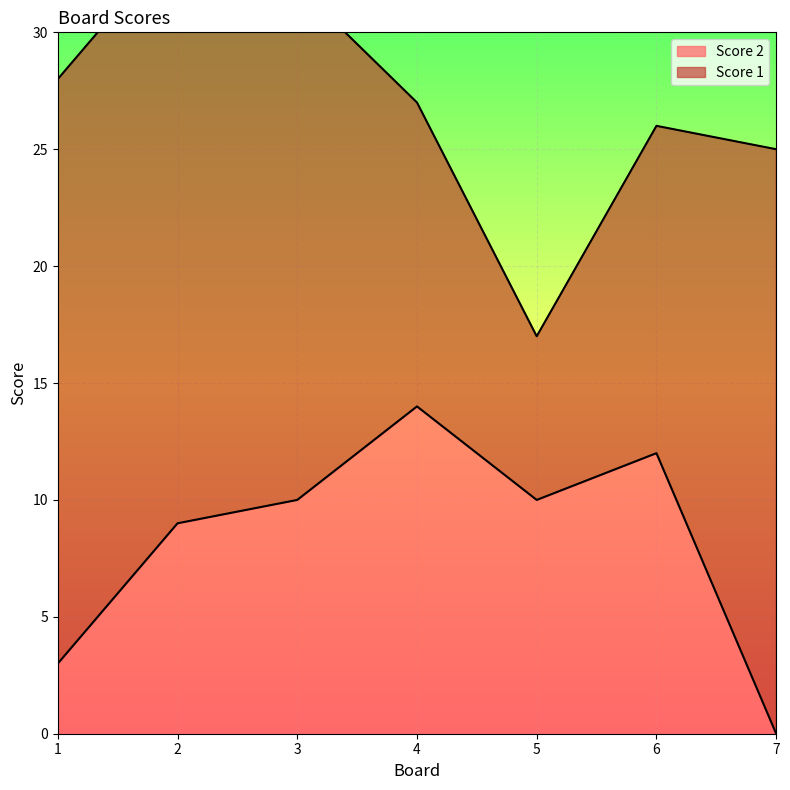

Does the chart display data point markers on the line(s)?

No